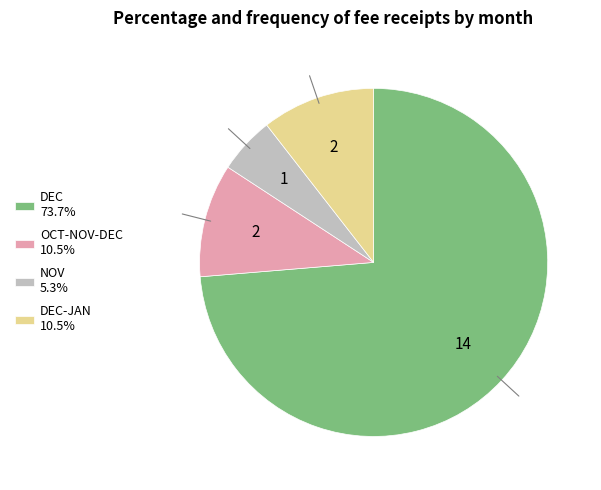

Combined, do OCT-NOV-DEC 10.5% and NOV 5.3% account for over 50%?

No